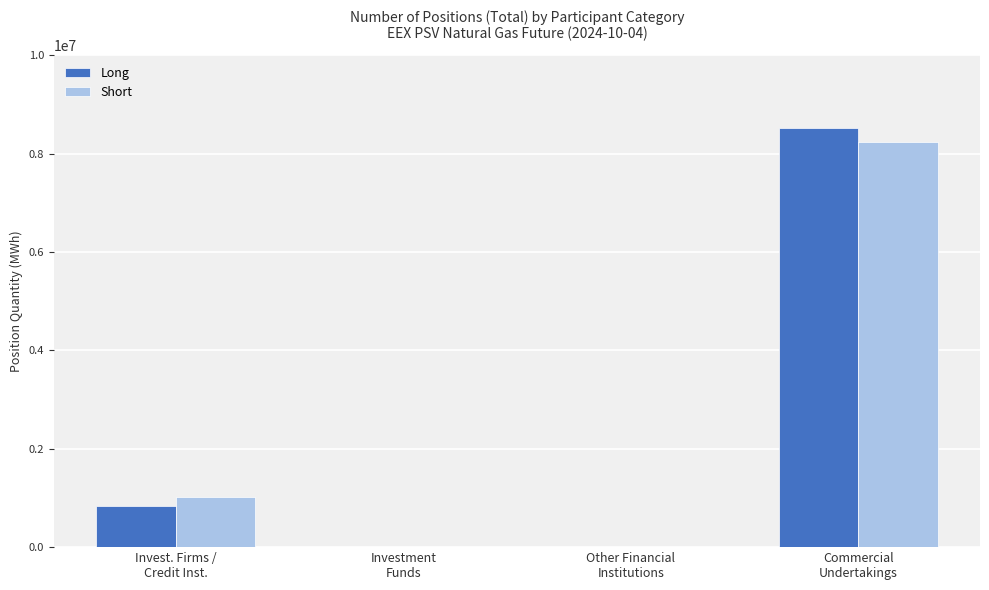

What is the maximum value for Short?

8241120